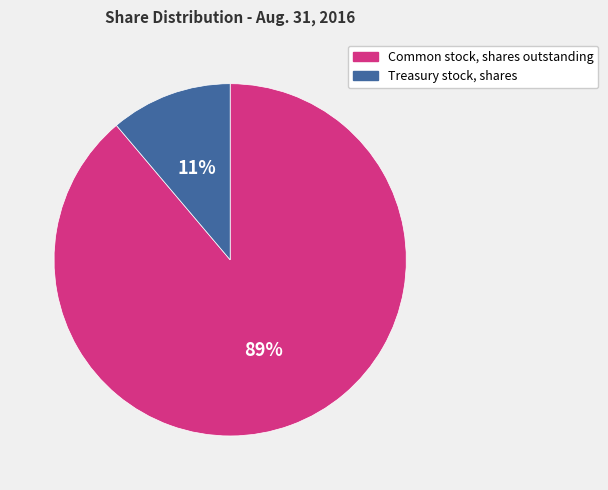

What is the smallest slice in the pie chart?

Treasury stock, shares